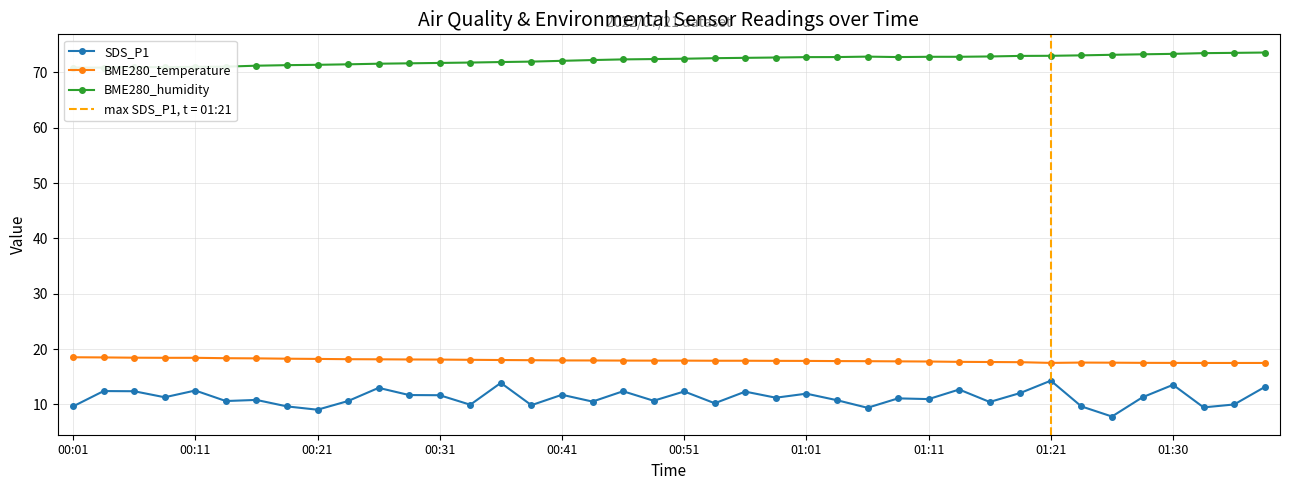

How many values in the BME280_humidity series exceed 72?

24